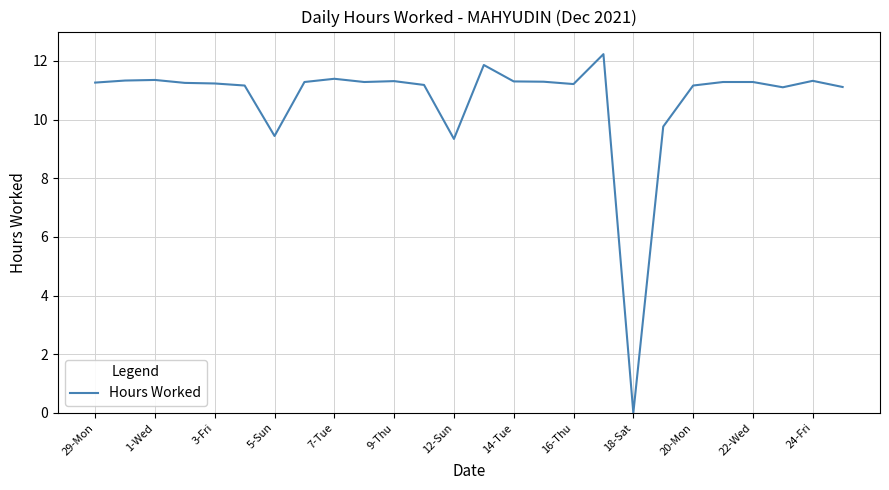

What is the maximum value shown in the chart?

12.2